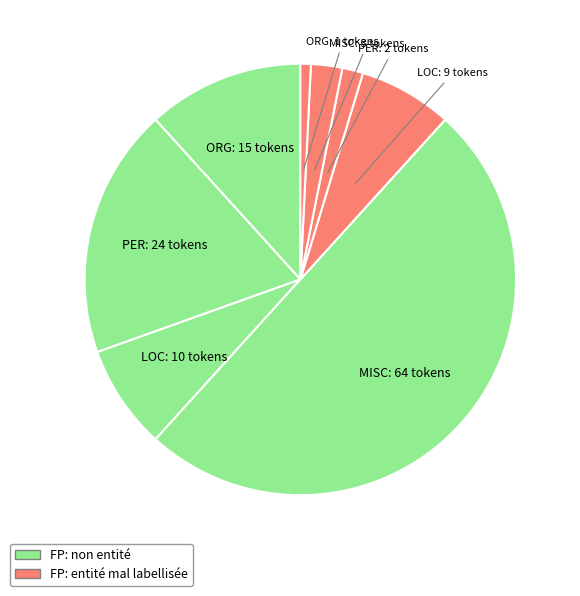

Count the number of slices in the pie.

8